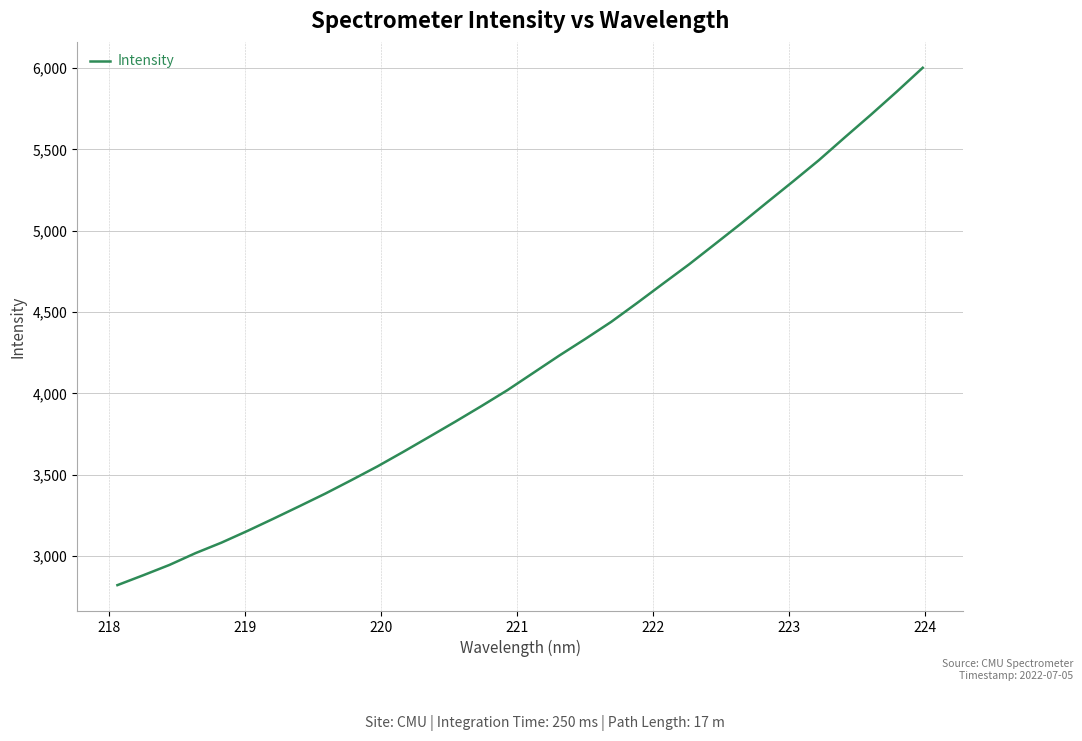

What is the greatest value displayed?

6001.6